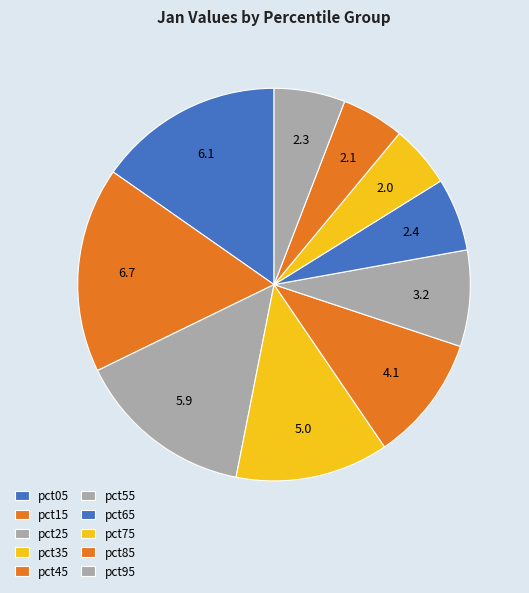

Which category has the biggest portion of the pie?

pct15